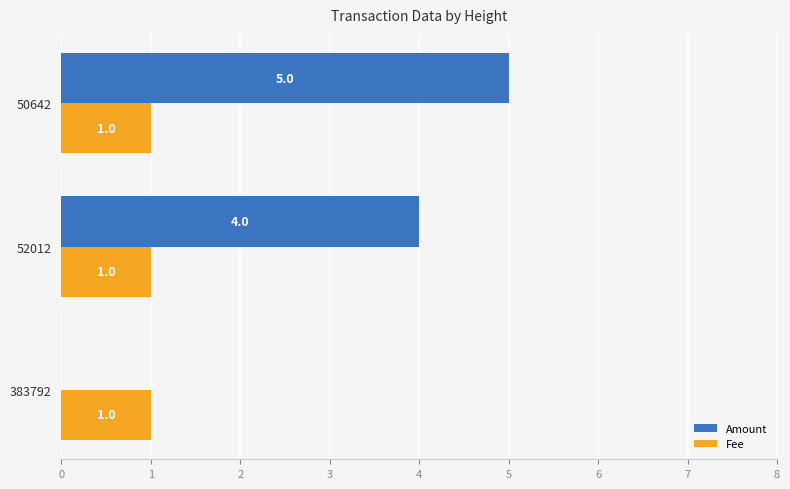

What is the greatest value displayed?

5